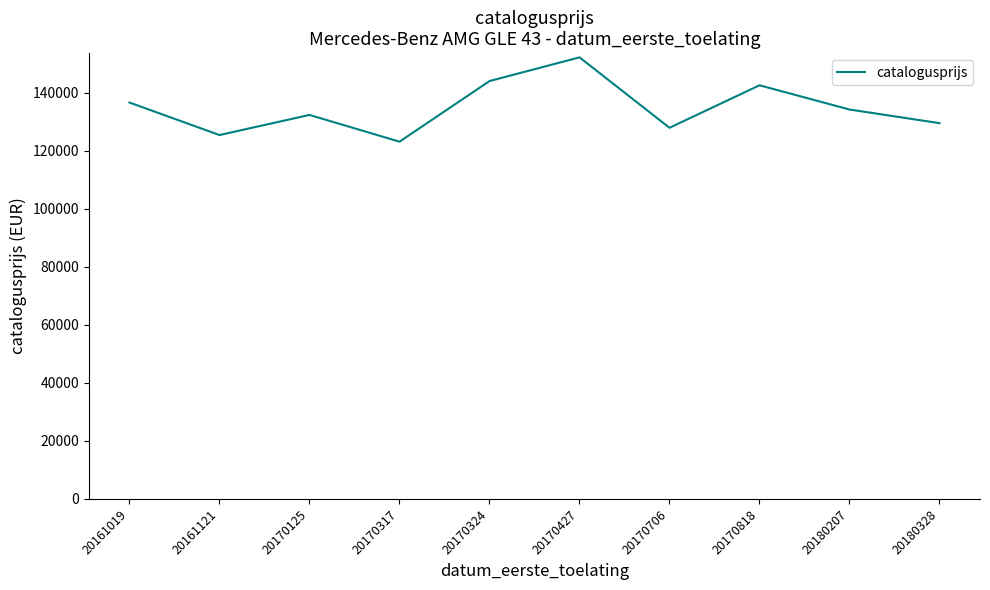

What is the maximum value shown in the chart?

152162